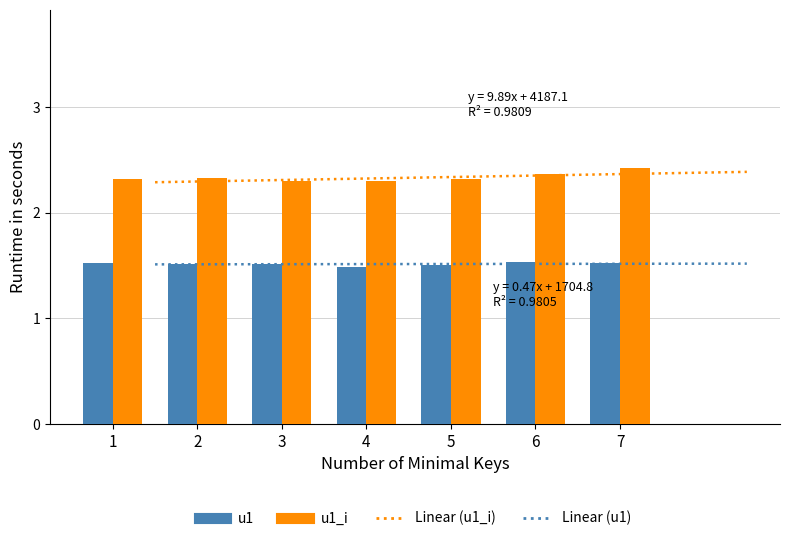

Between 5 and 1, which is larger?

1